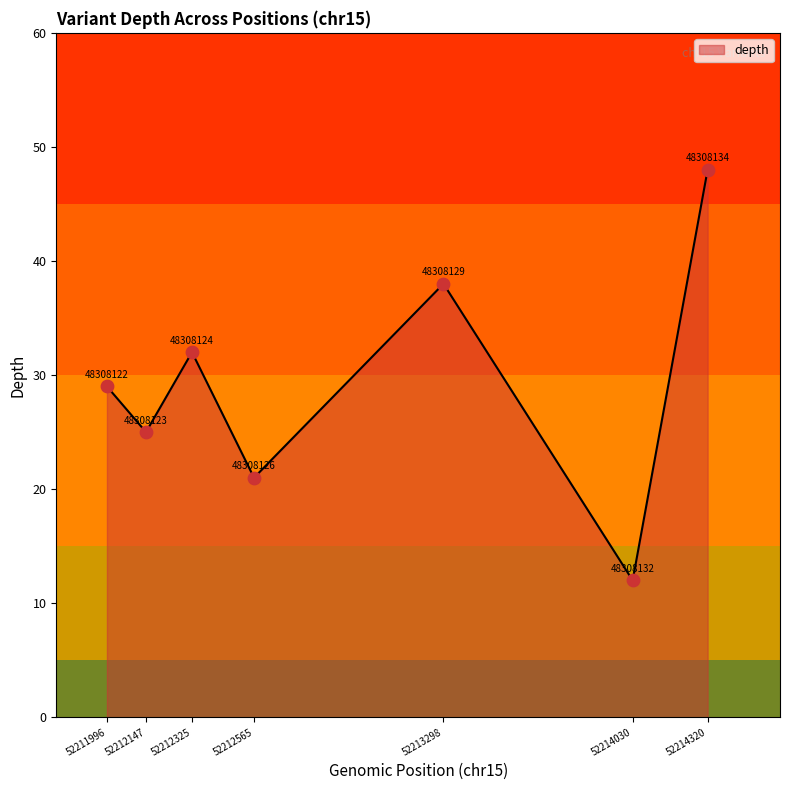

Between 52211996 and 52214320, which is larger?

52214320